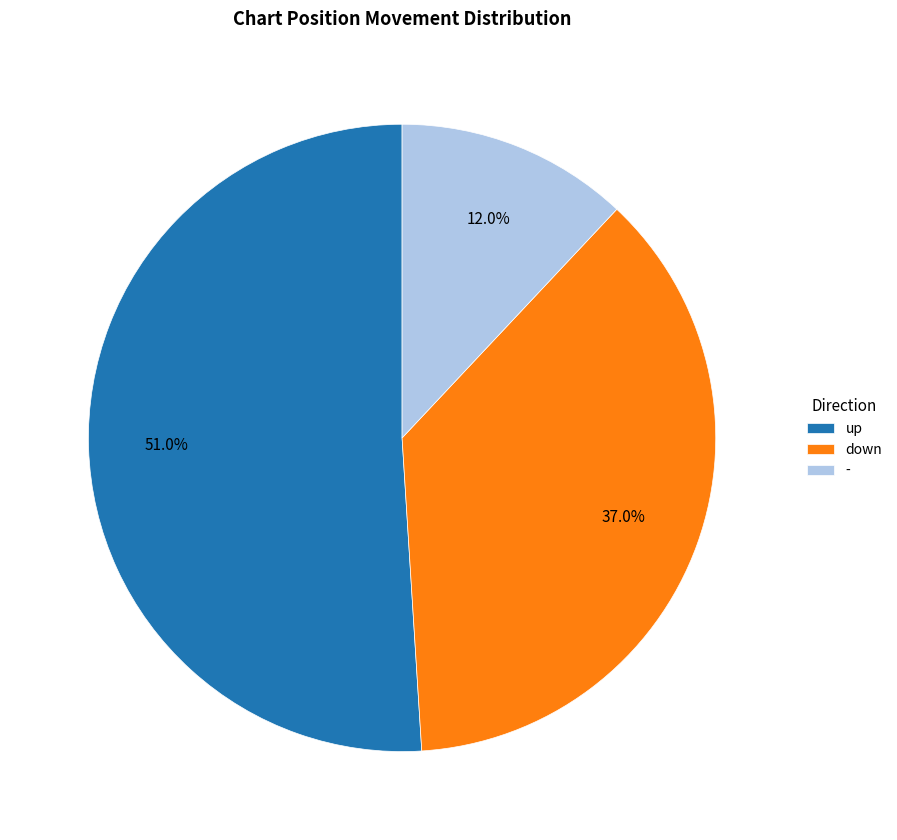

To the nearest percent, what portion does down represent?

37%